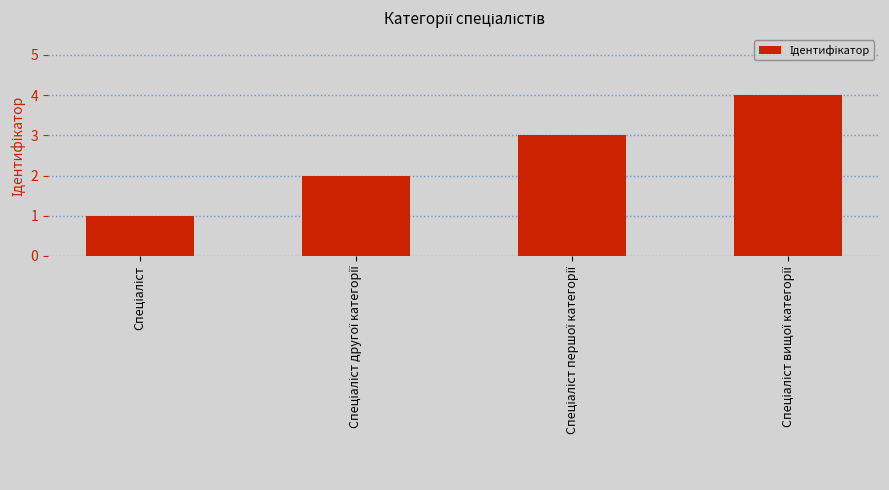

What is the difference between the maximum and minimum values?

3